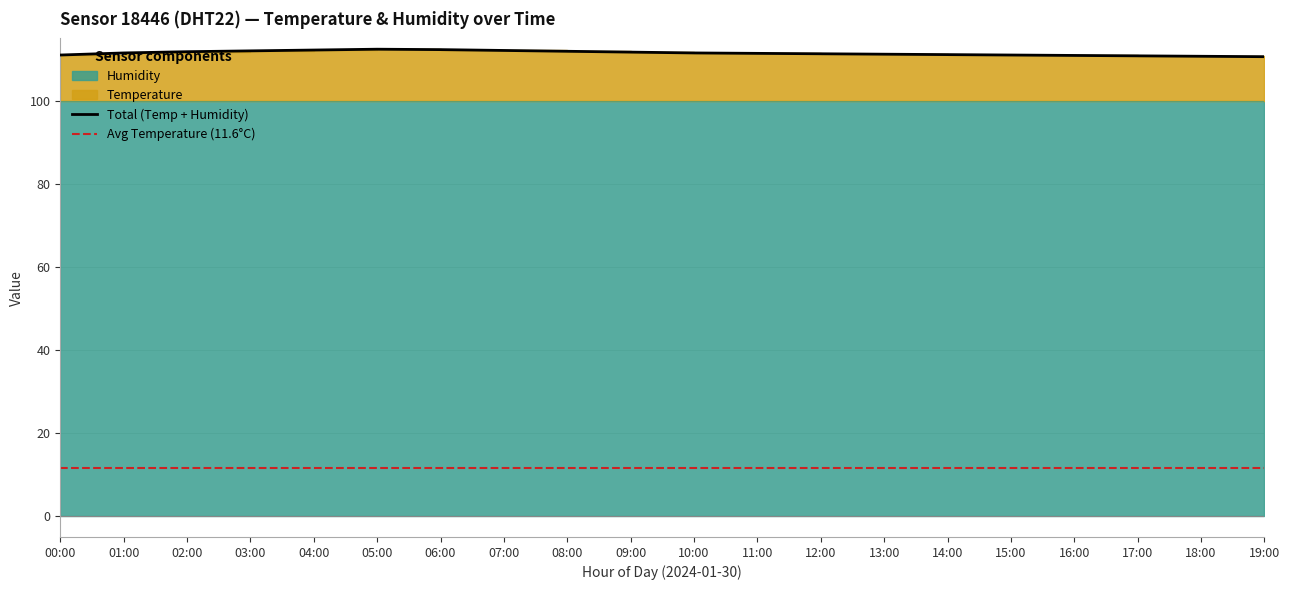

Reading left to right, extract all data points from this chart.

111.0	111.5	111.8	112.0	112.2	112.4	112.3	112.1	111.9	111.7	111.5	111.4	111.3	111.2	111.1	111.0	110.9	110.8	110.7	110.6